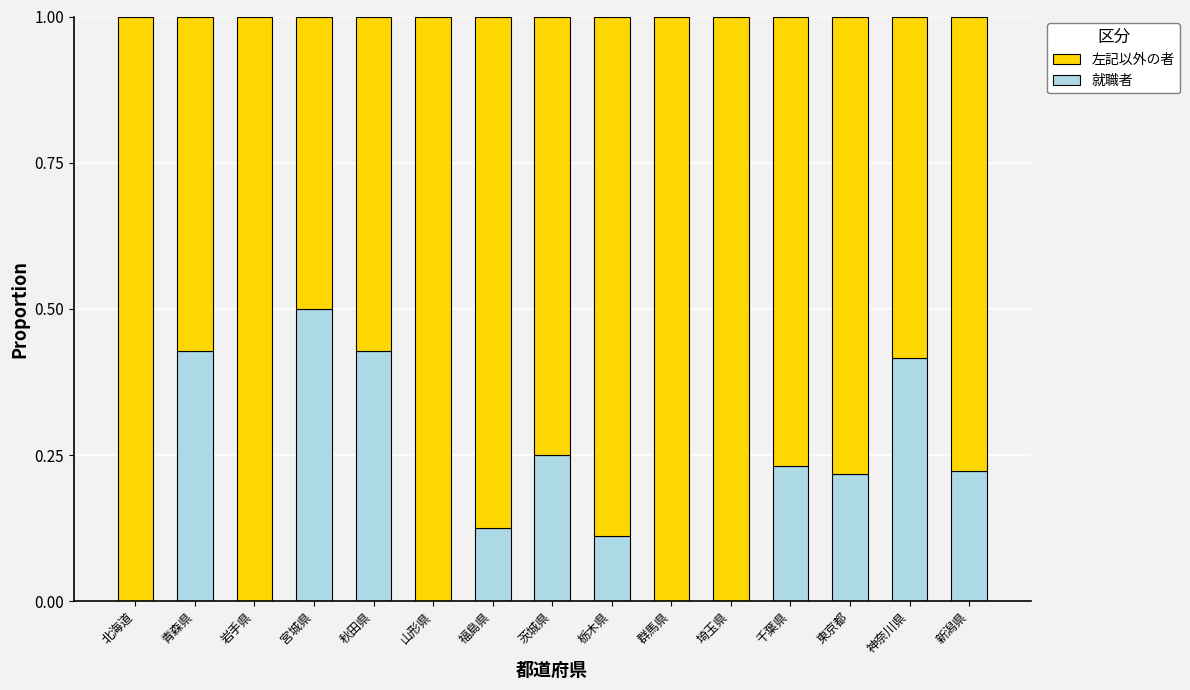

What is the maximum value for 就職者?

0.5